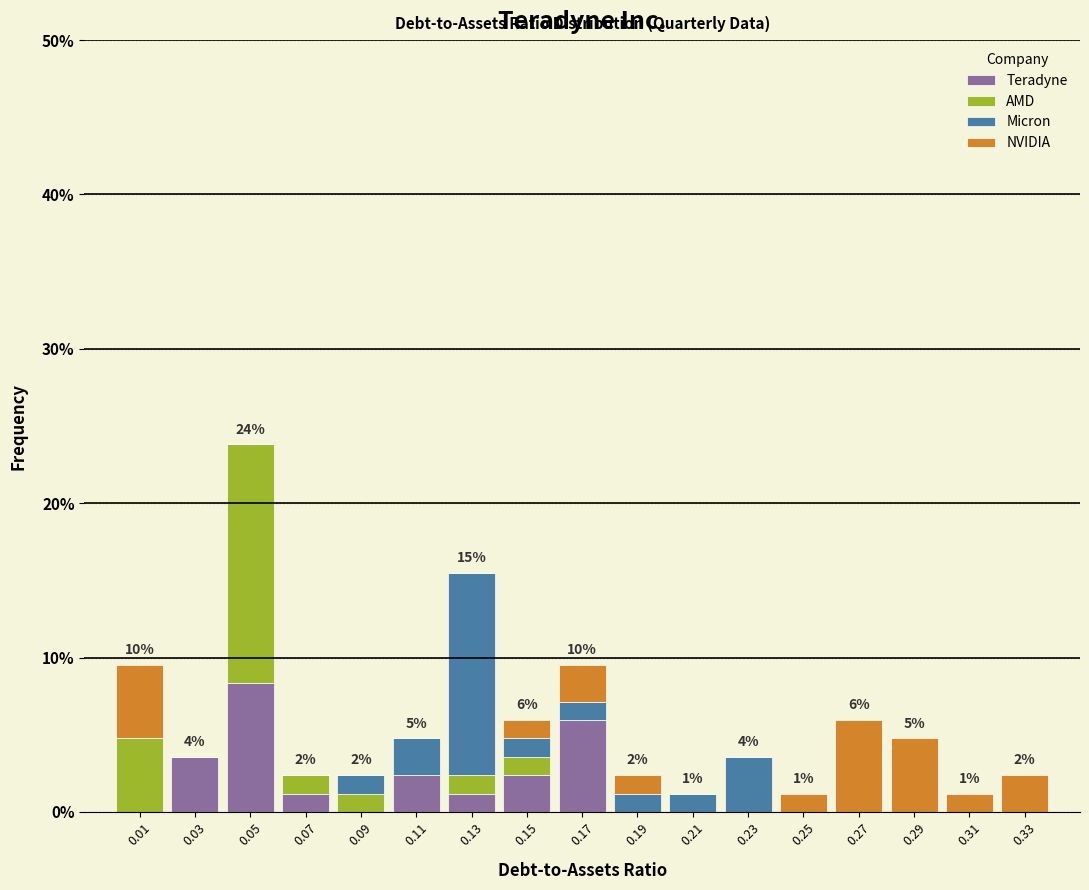

Which range on the x-axis has the tallest stacked bar (by total height)?

0.04 to 0.06